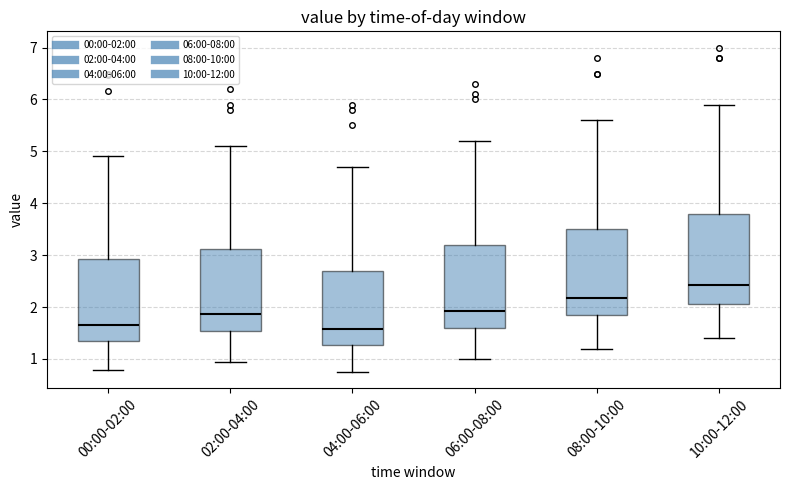

Where is the upper edge of the box for 08:00-10:00 on the y-axis? The values are not printed on the chart, so give them approximately, as read against the axis.

3.5